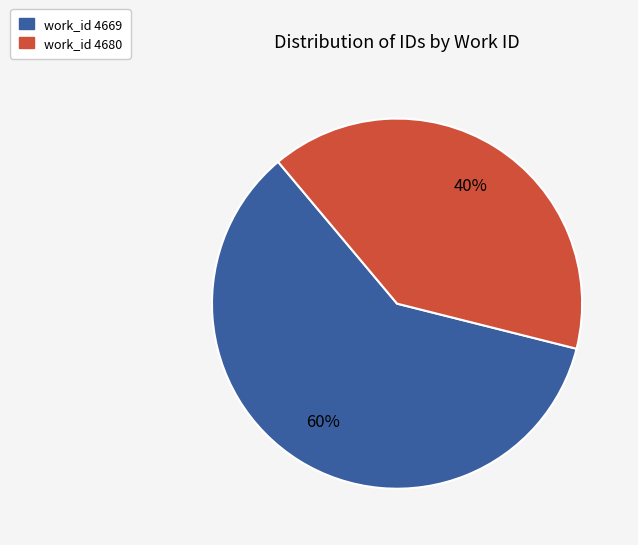

Does any single category account for the majority?

Yes